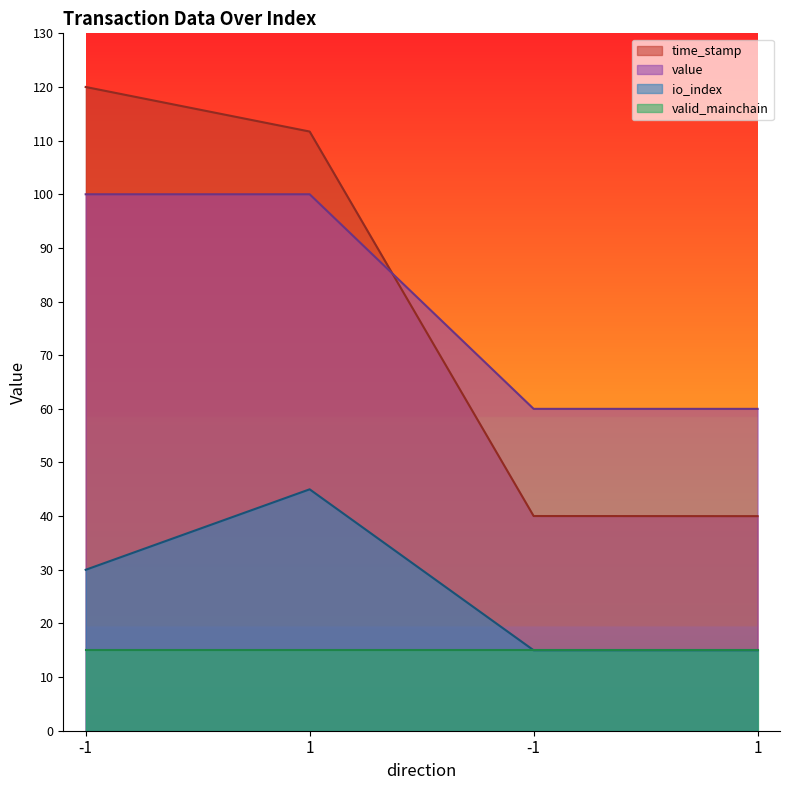

How many distinct data groups are displayed?

4